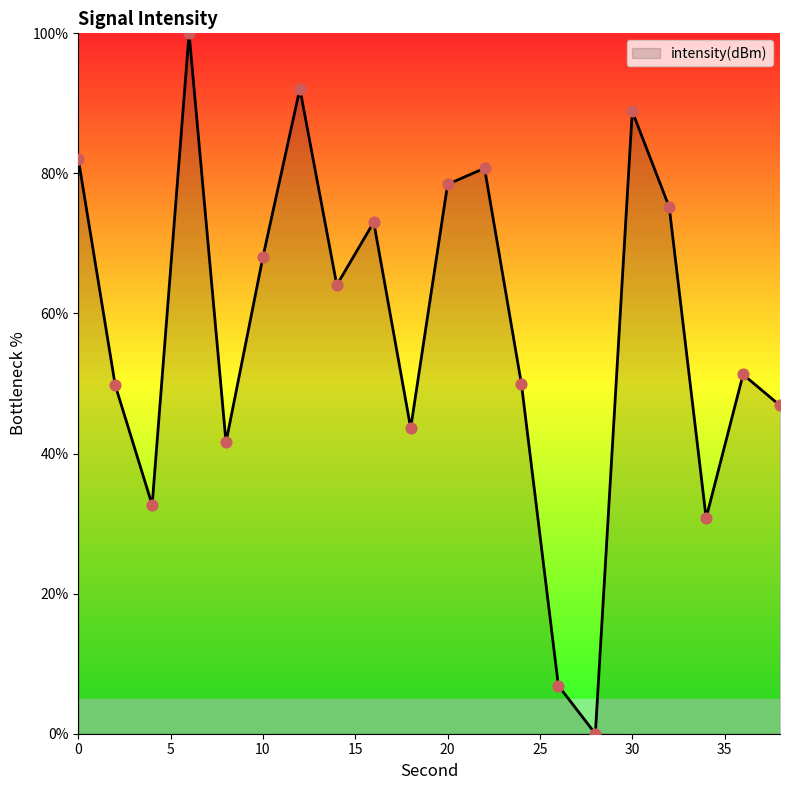

What is the difference between the maximum and minimum values?

100.0